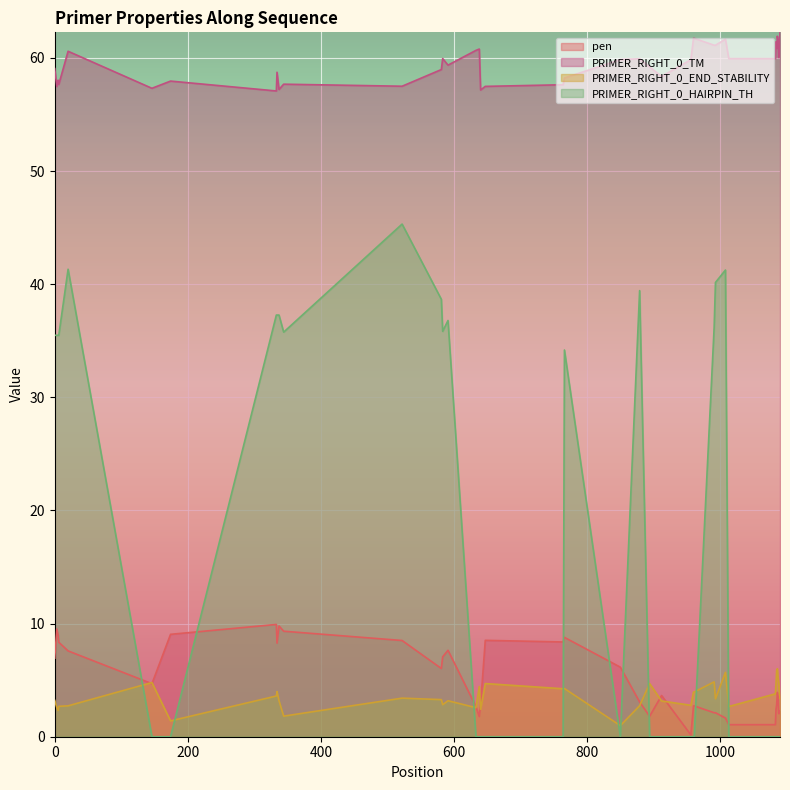

What are all the series names shown in the legend?

pen, PRIMER_RIGHT_0_TM, PRIMER_RIGHT_0_END_STABILITY, PRIMER_RIGHT_0_HAIRPIN_TH